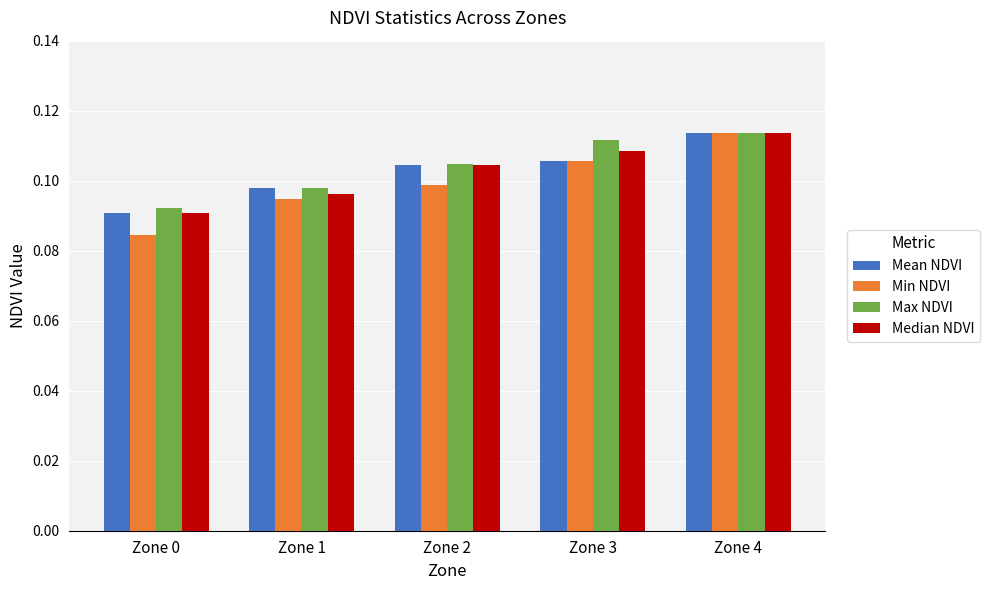

Which series has the widest spread of values?

Min NDVI